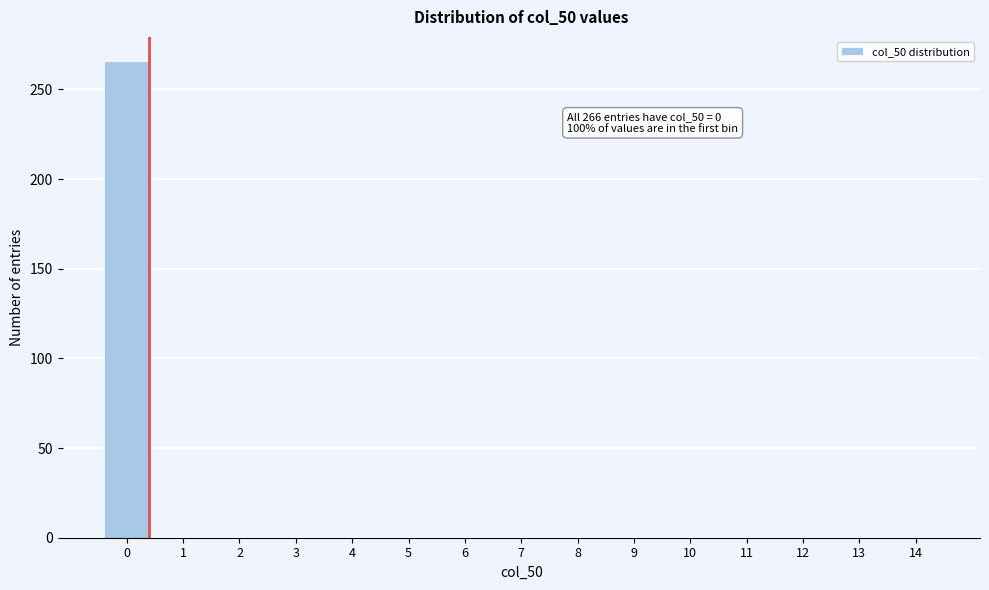

Reading left to right, what are all the values shown in this chart?

0=266	1=0	2=0	3=0	4=0	5=0	6=0	7=0	8=0	9=0	10=0	11=0	12=0	13=0	14=0